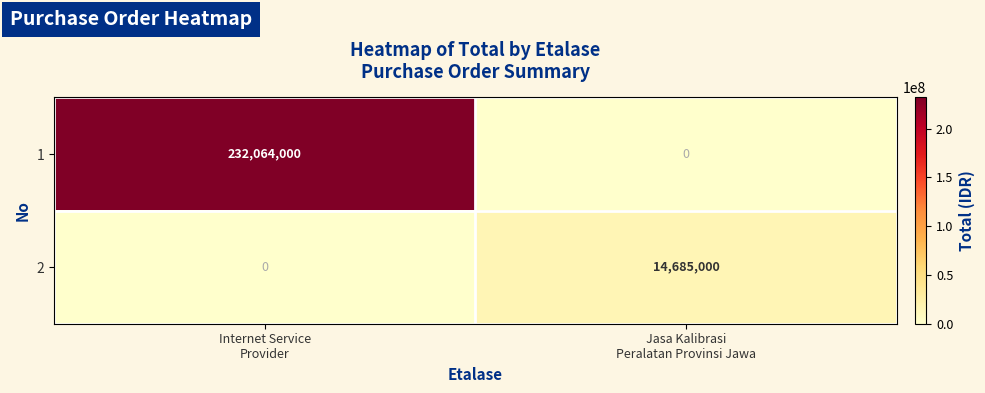

Rank the series by their maximum value, from highest to lowest.

1, 2